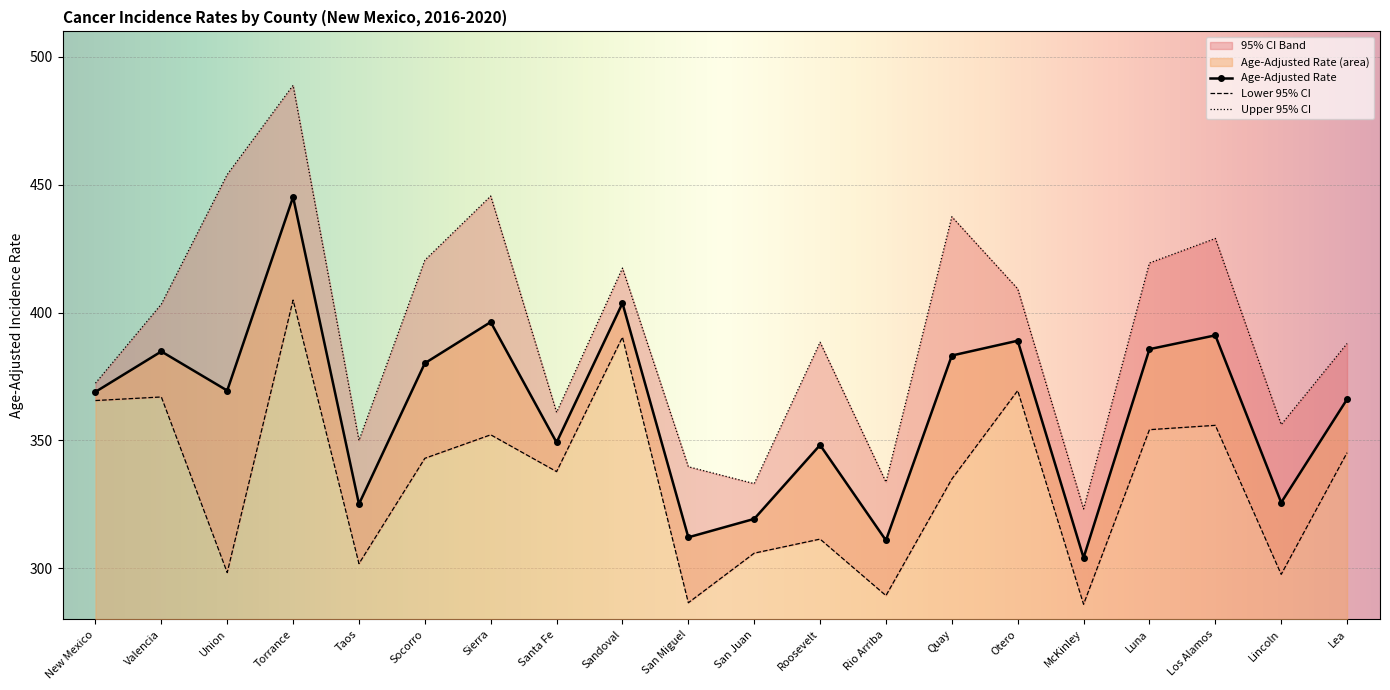

What is the average value of the Upper 95% CI series?

393.5